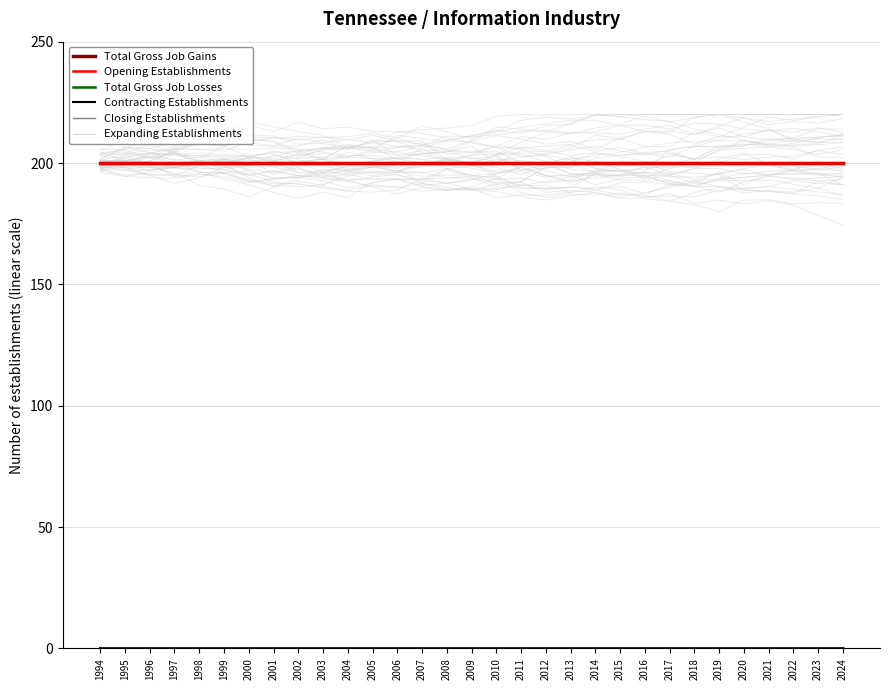

How many data points does each series have?

31